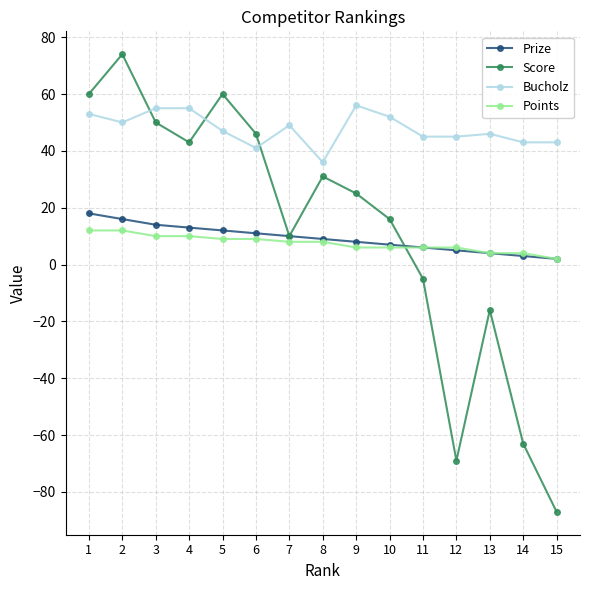

True or false: Points and Score intersect in this chart.

True